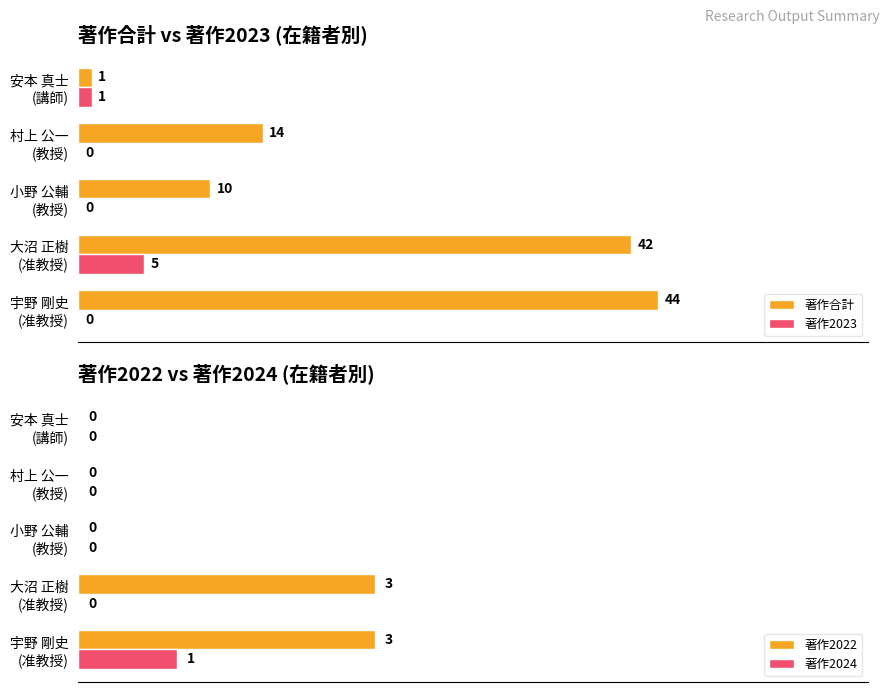

Count the 著作2024 values in the range 0 to 1.

5